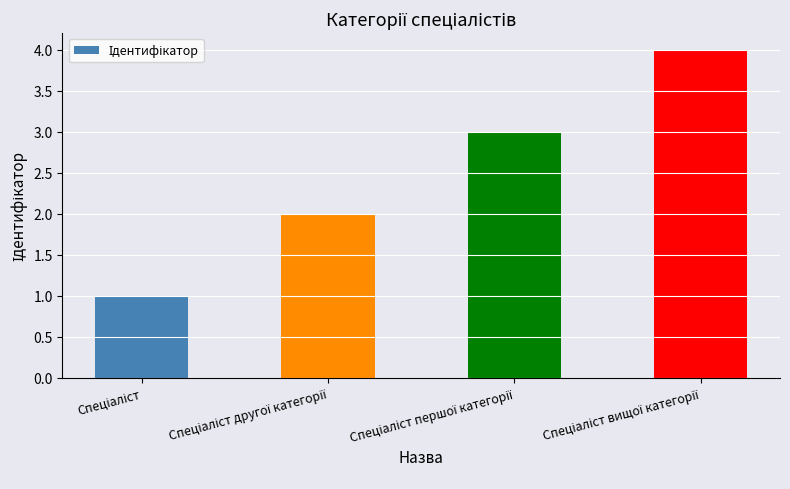

What is the sum of all values?

10